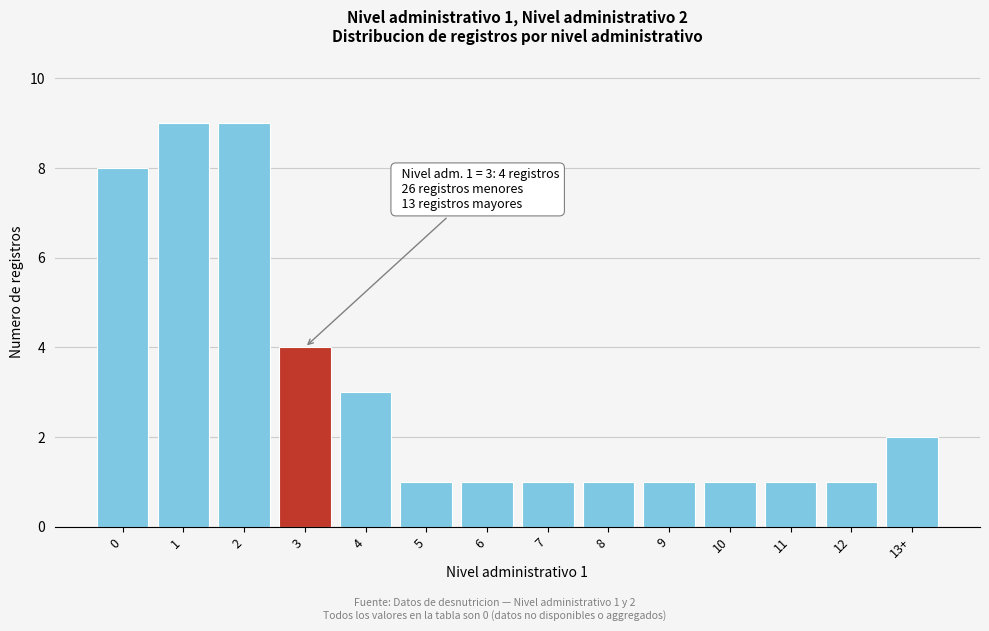

Reading right to left, transcribe all the data shown in this chart.

2	1	1	1	1	1	1	1	1	3	4	9	9	8